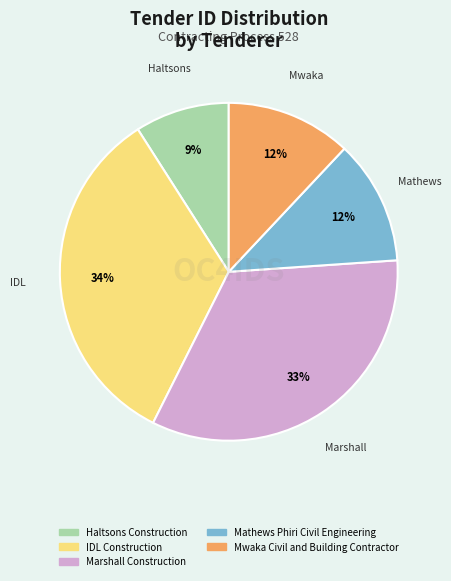

Which category has the smallest portion of the pie?

Haltsons Construction